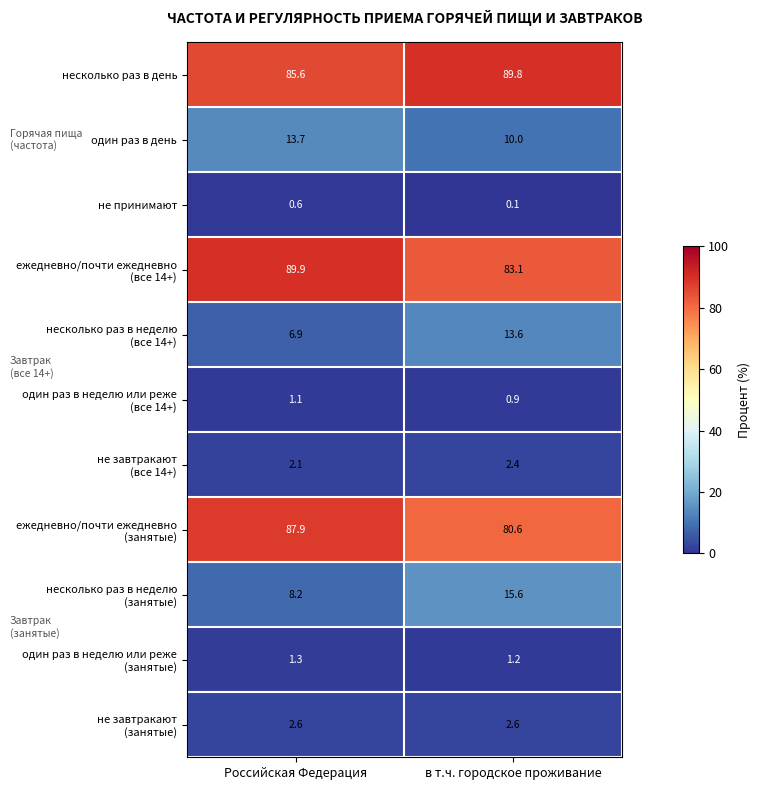

What is the sum of the один раз в день values at в т.ч. городское проживание and Российская Федерация?

23.7